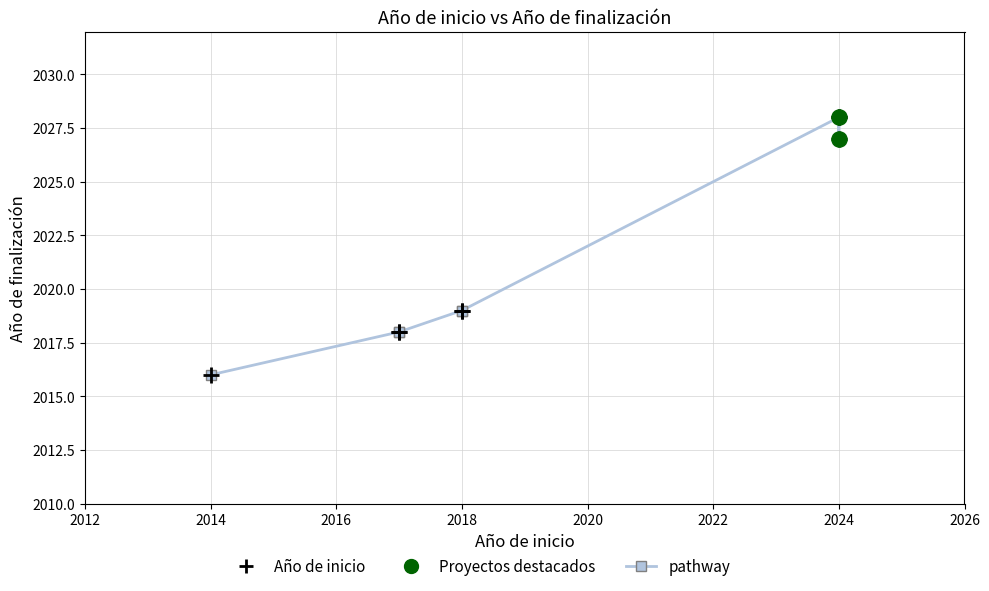

What is the change in value from 4 to 7?

+6